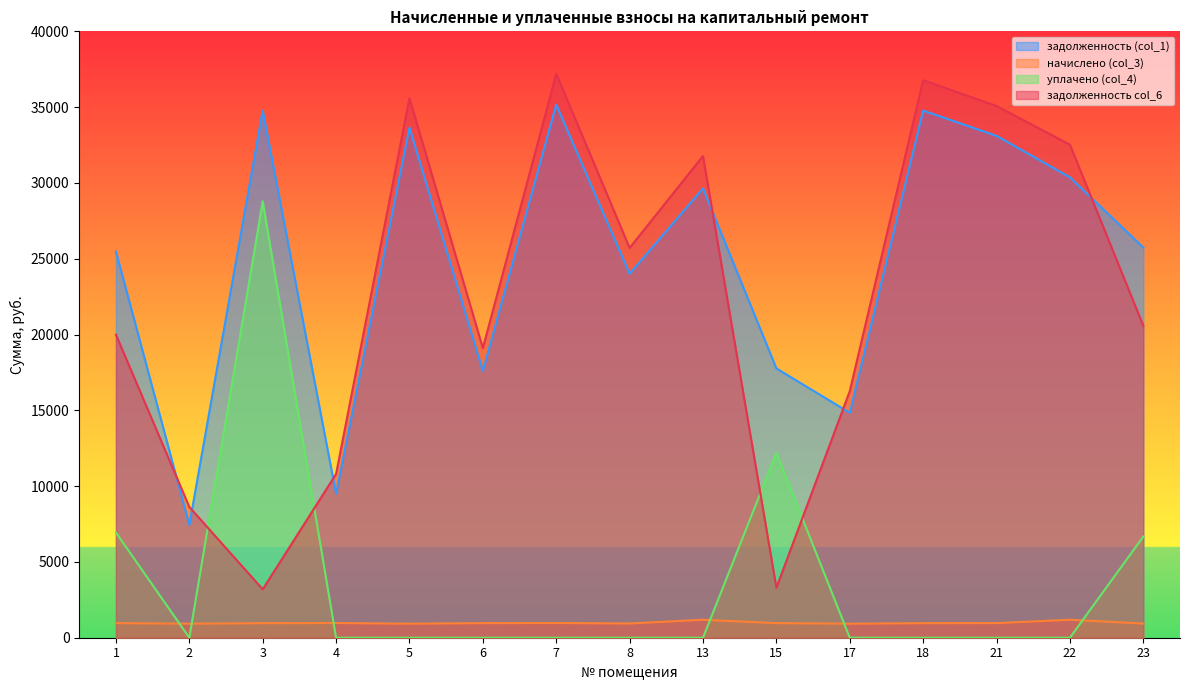

How many values in the задолженность (col_1) series exceed 25739?

8